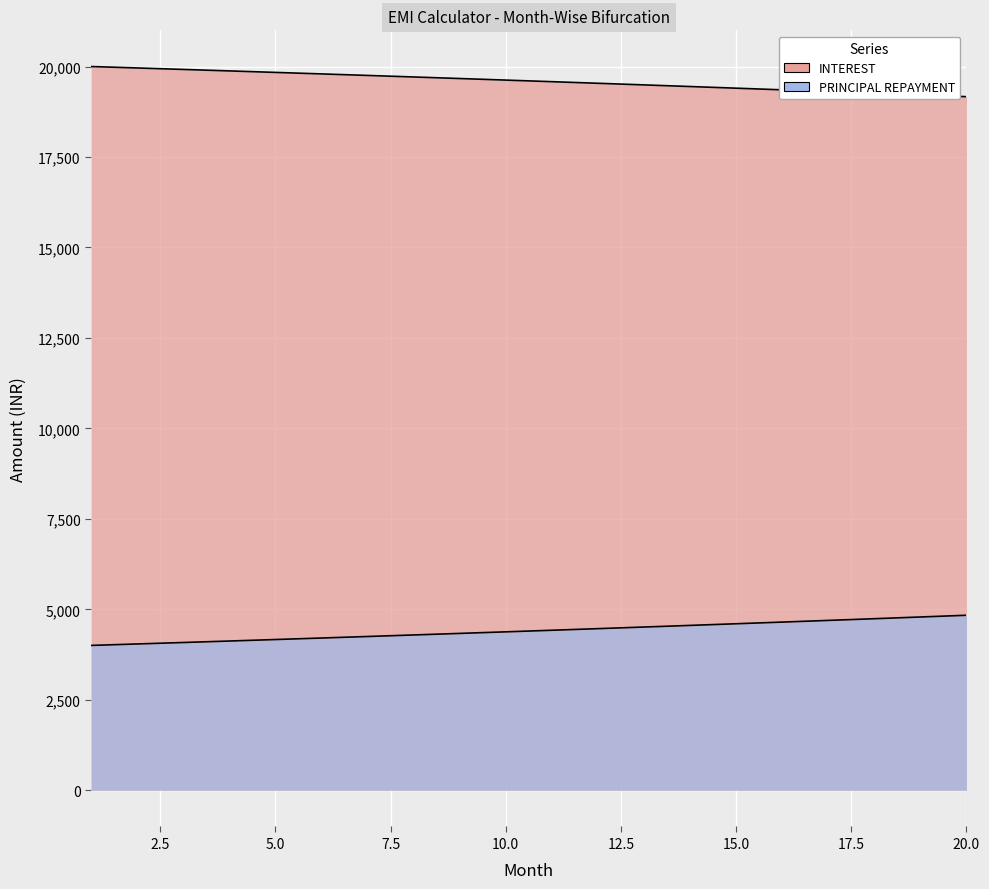

What is the sum of the INTEREST values at 13 and 19?

38707.0